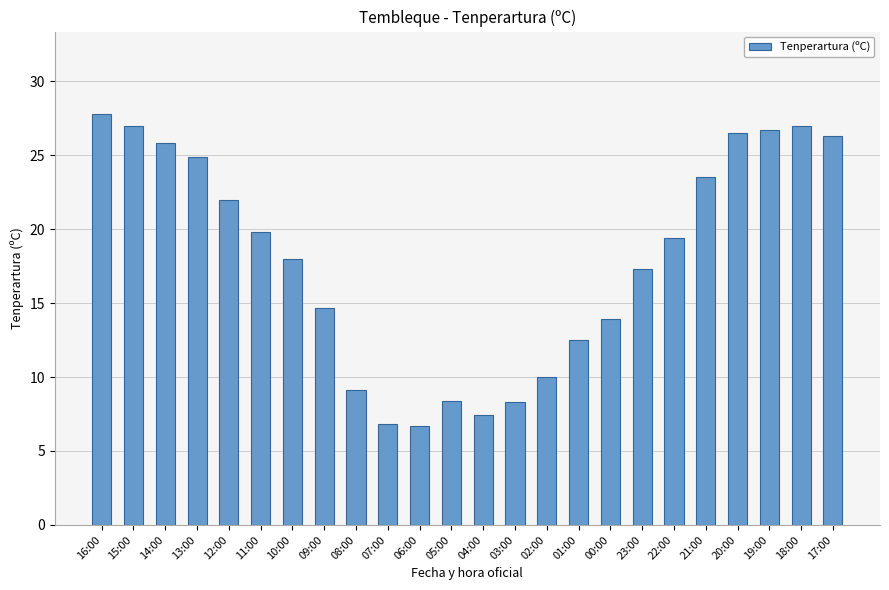

What is the minimum value shown in the chart?

6.7